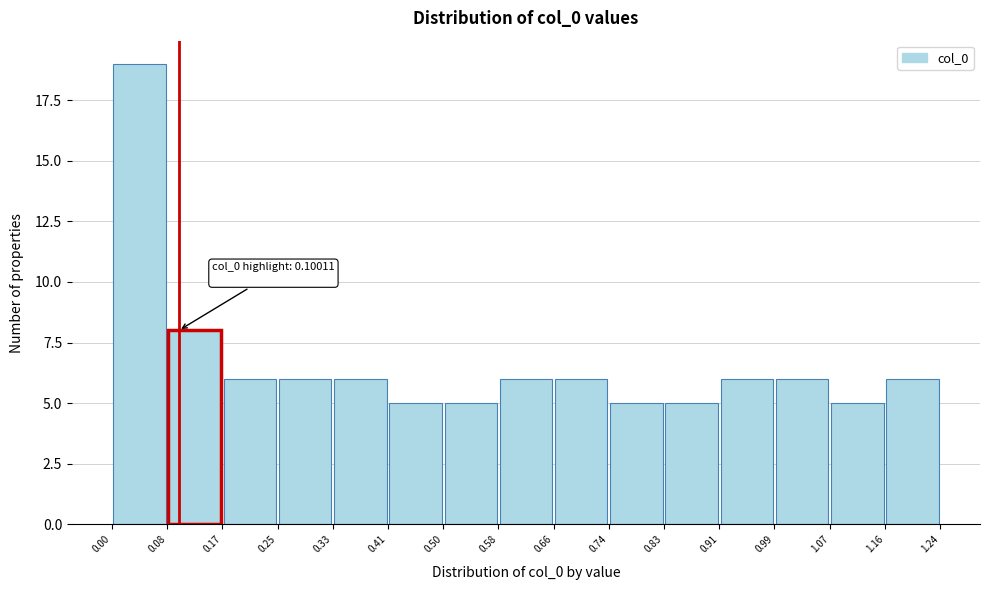

Over which range of the x-axis is the bar tallest?

0.00 to 0.08